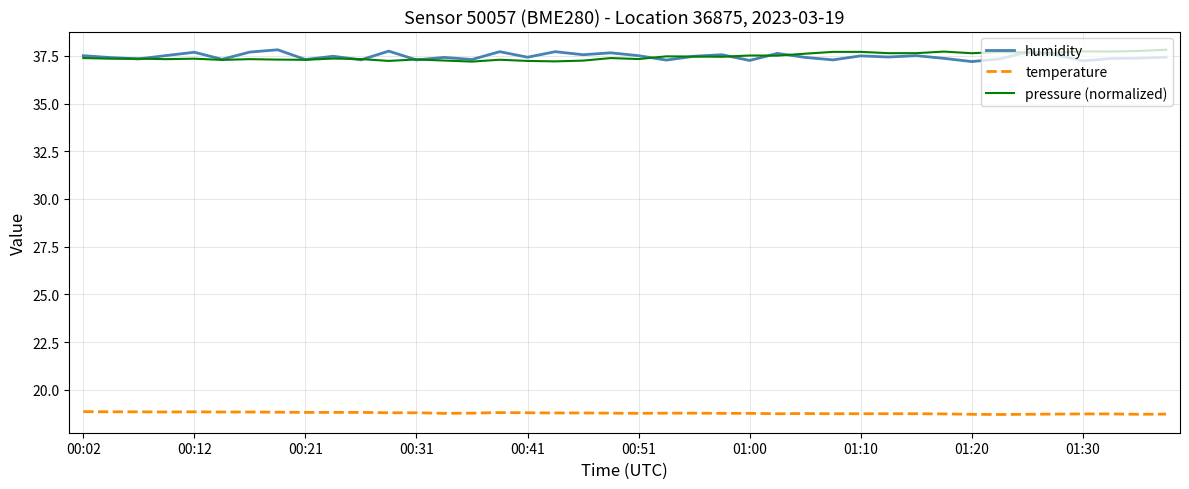

What is the average value of the pressure (normalized) series?

37.5